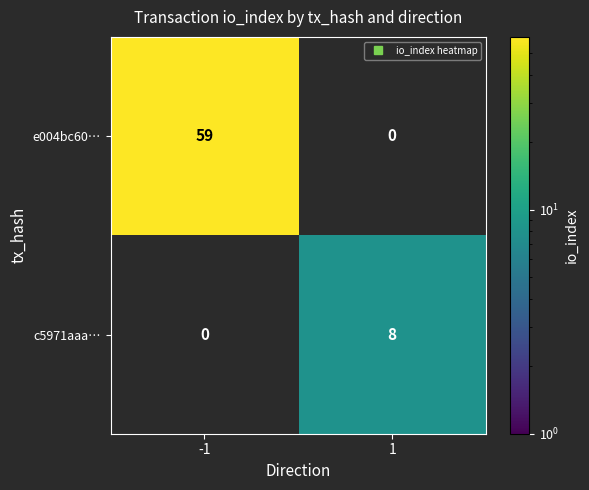

What is the spread (max minus min) of values at 1?

8